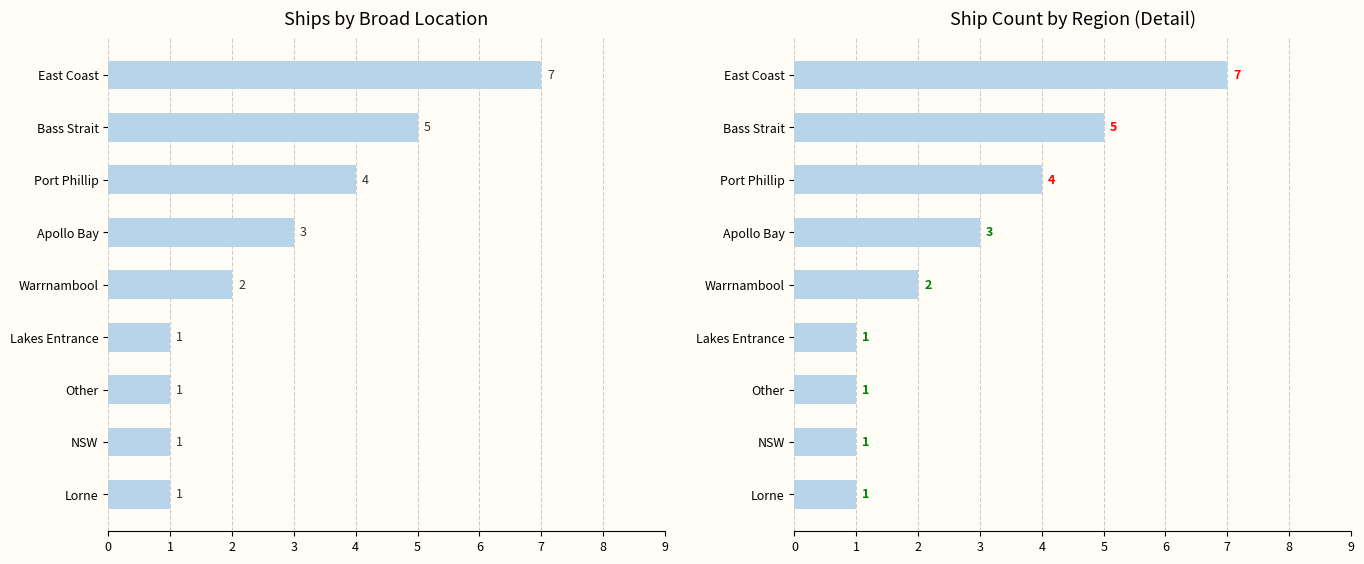

What is the smallest value displayed?

1